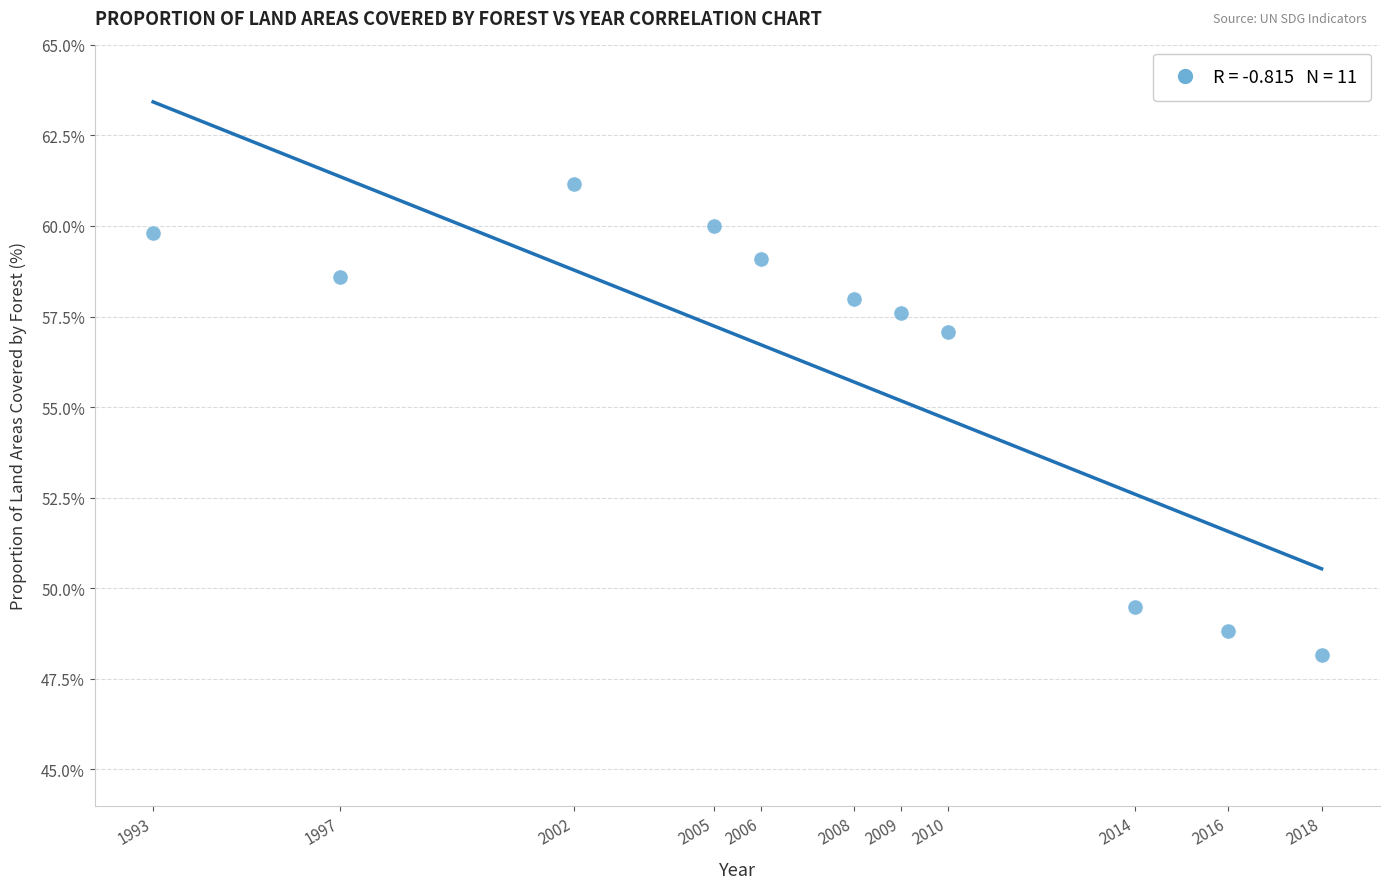

What is the range of X values (max minus min)?

25.0